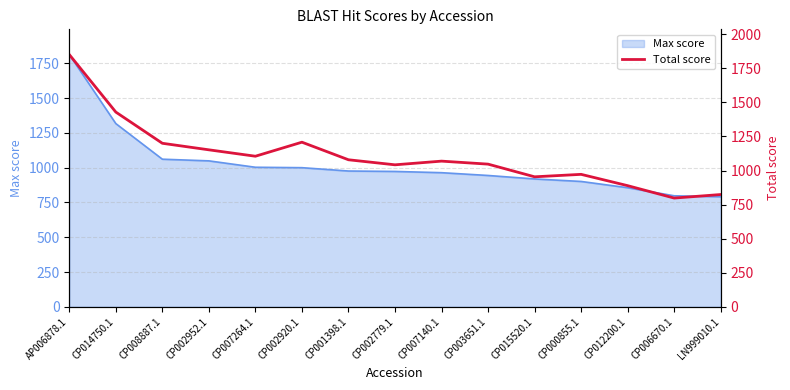

What is the minimum value shown in the chart?

798